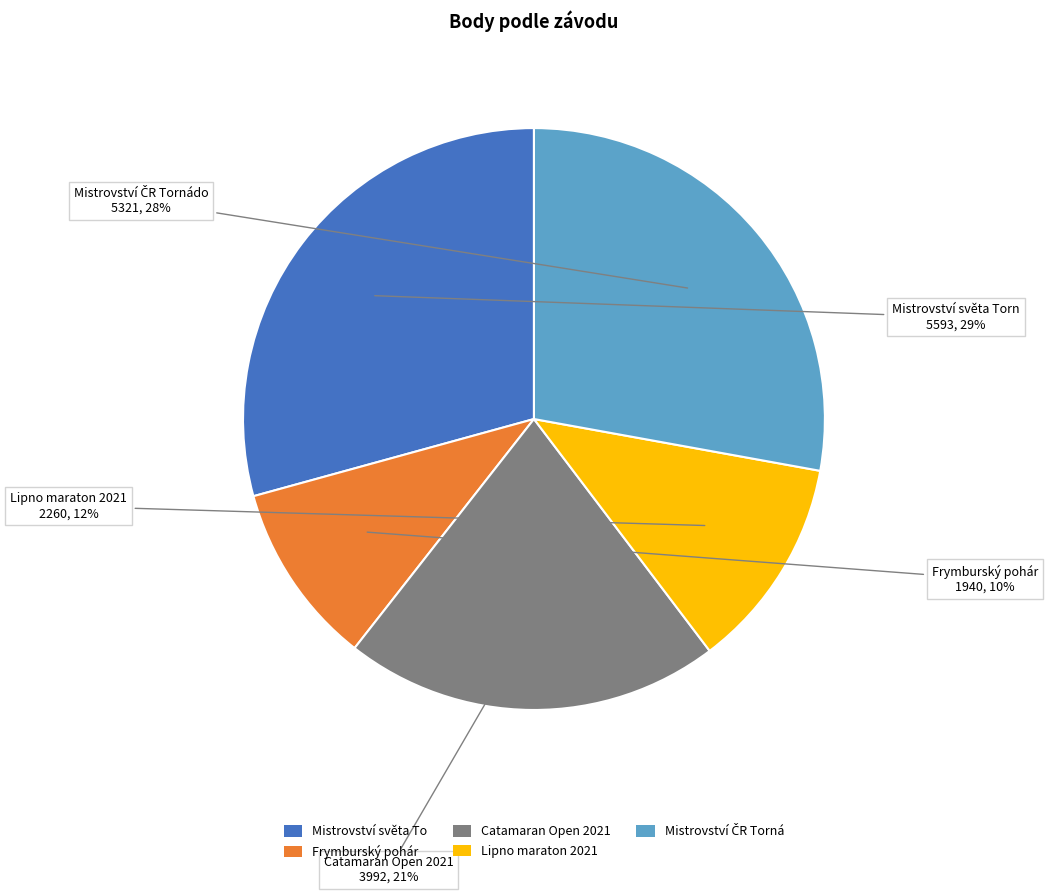

How many segments does this pie chart have?

5